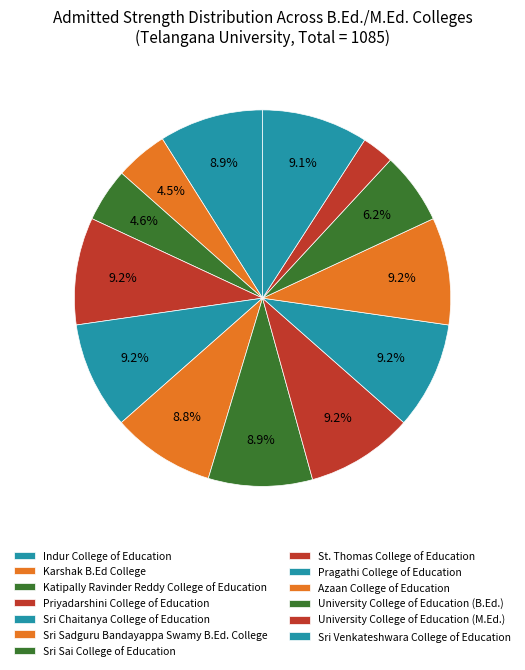

Is it true that Sri Venkateshwara College of Education is 9% of the pie?

True